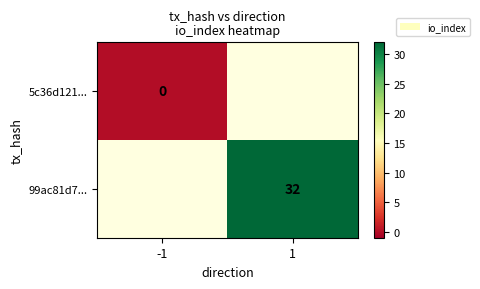

At how many categories does at least one series exceed 5?

1